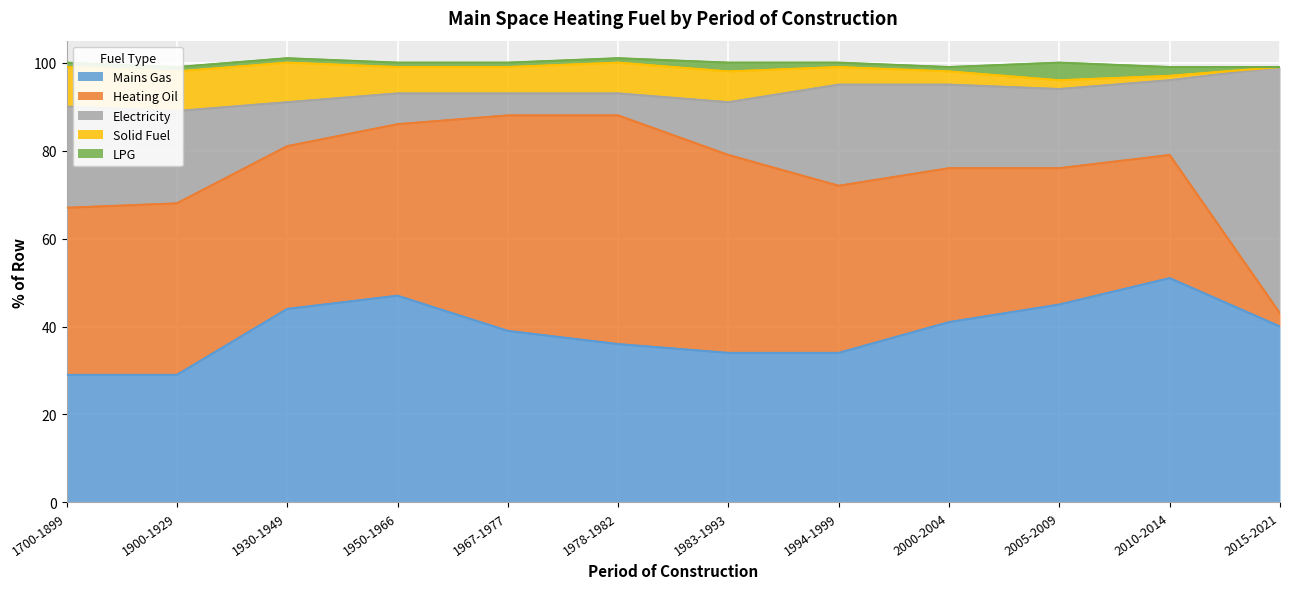

What is the approximate value of Electricity at 2000-2004, to the nearest 5?

20